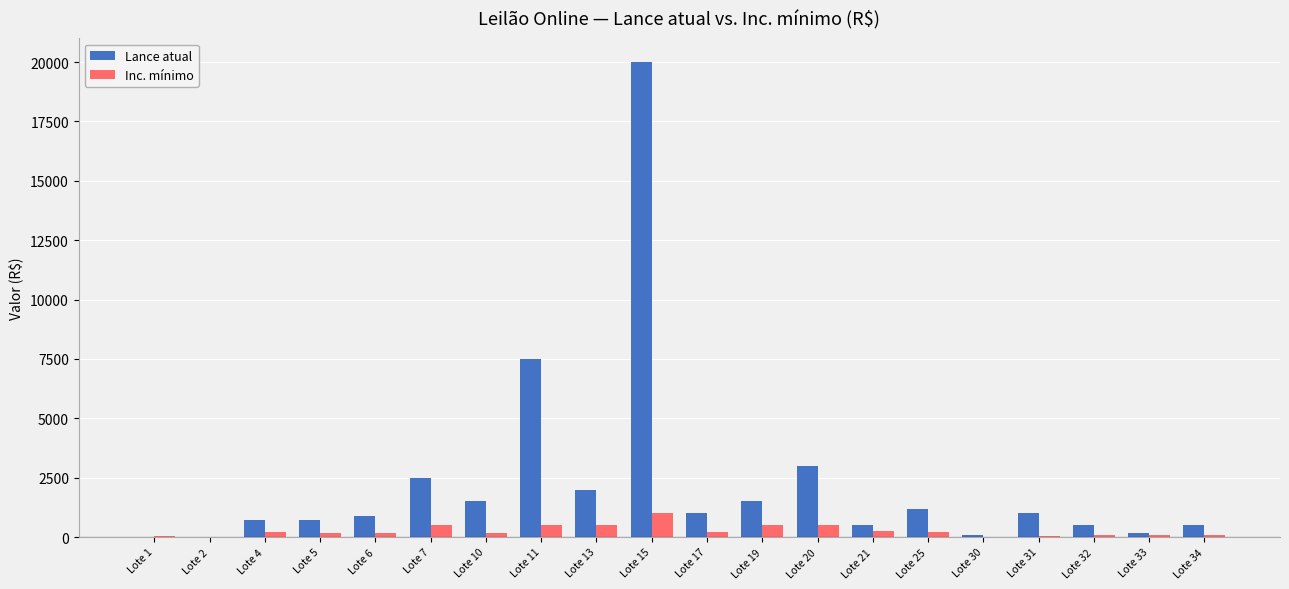

What is the approximate value of Inc. mínimo at Lote 10?

150.0